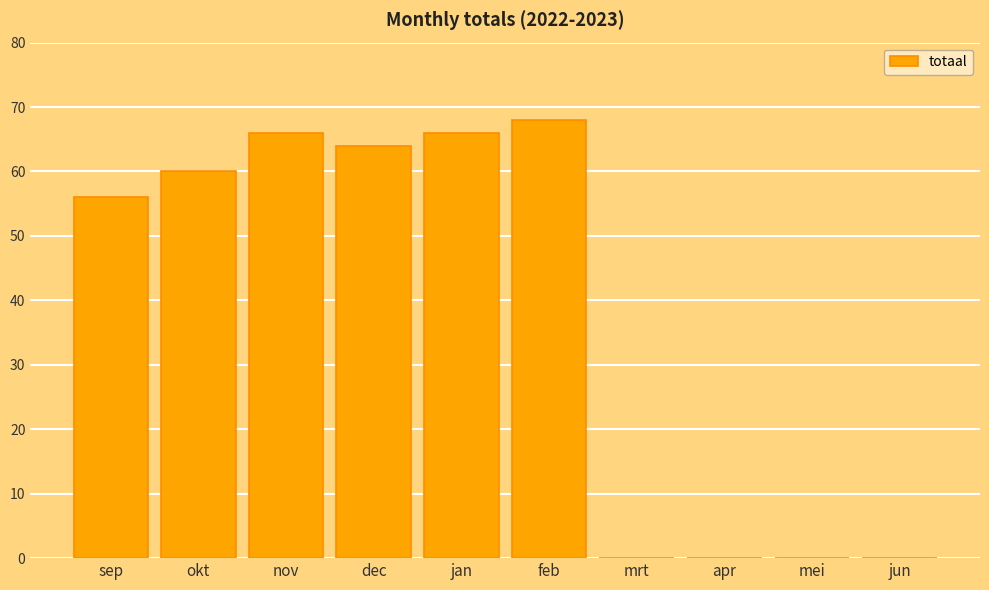

Where is the data nearest to the value 34?

sep